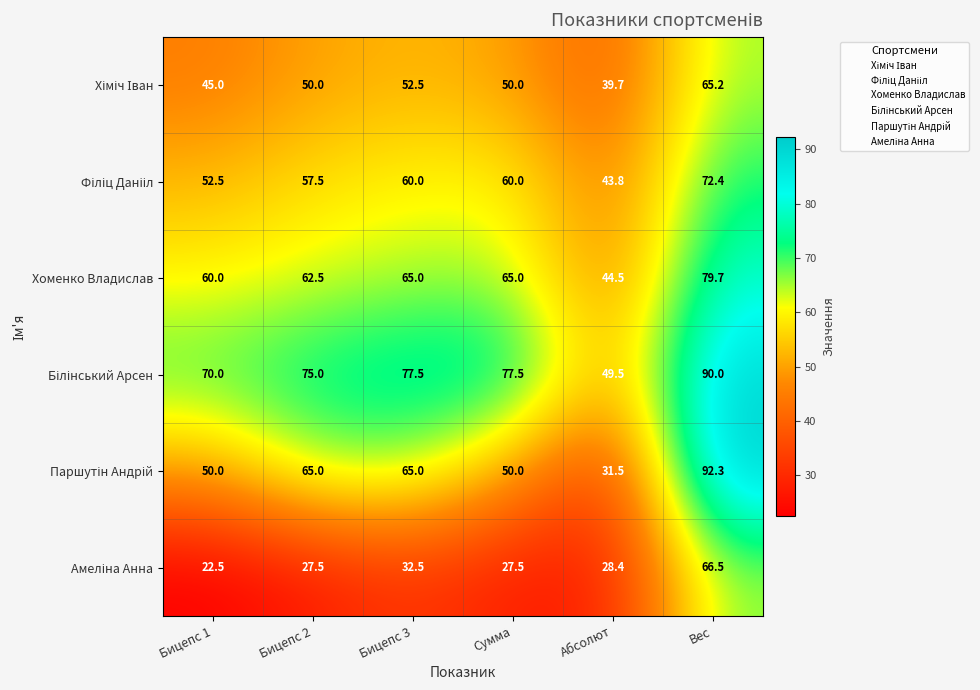

What is the difference between the maximum and minimum values in the Хоменко Владислав series?

35.2